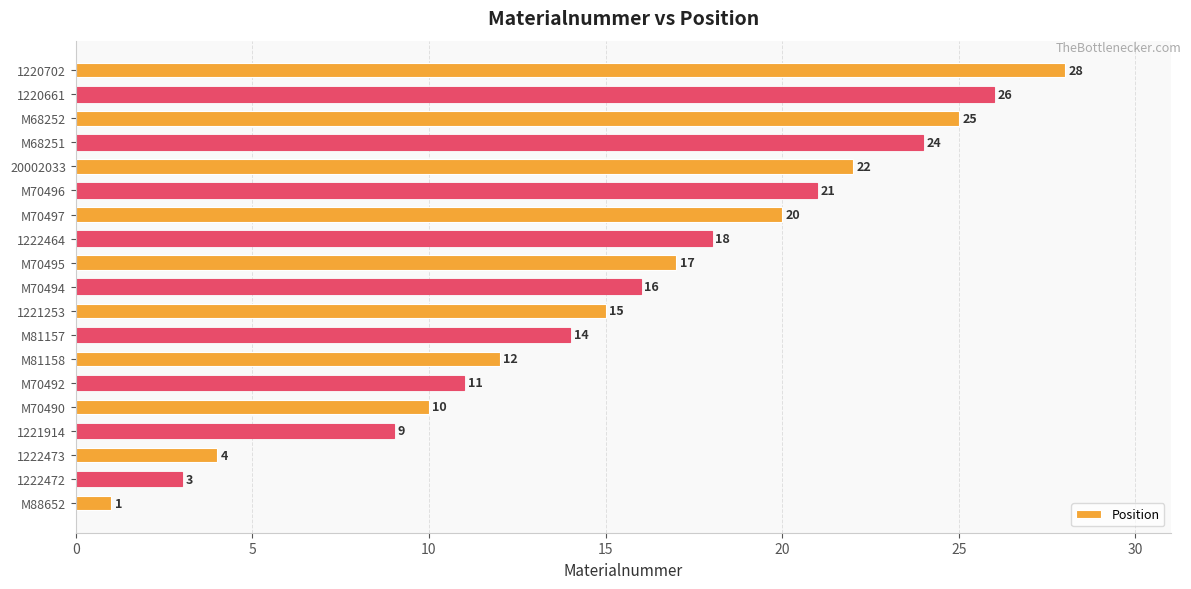

Rank the categories by value from lowest to highest.

M88652, 1222472, 1222473, 1221914, M70490, M70492, M81158, M81157, 1221253, M70494, M70495, 1222464, M70497, M70496, 20002033, M68251, M68252, 1220661, 1220702